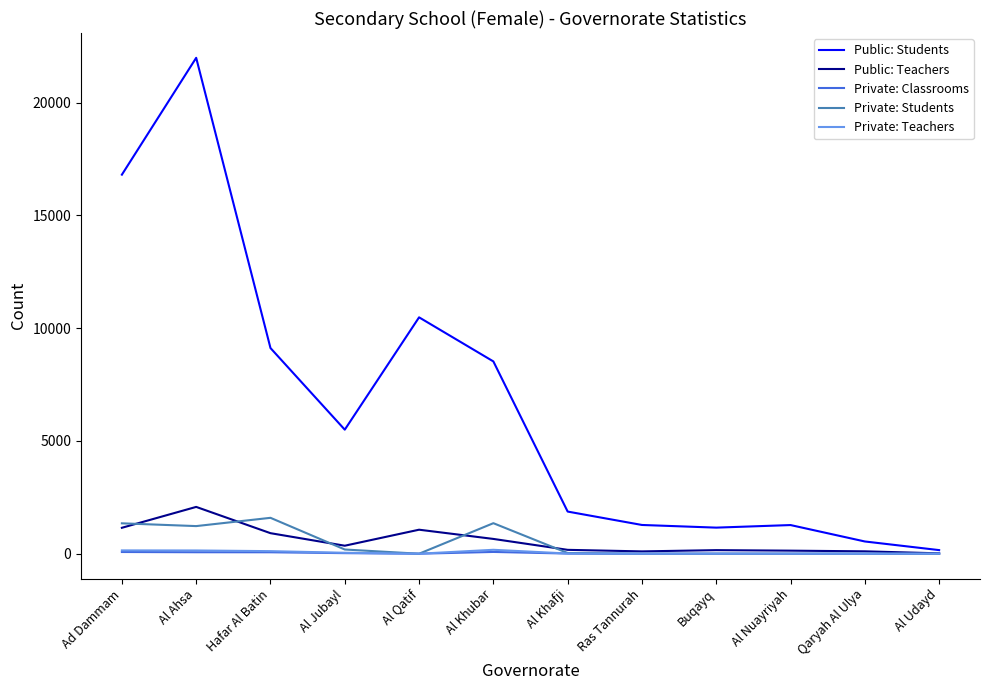

Which category has the highest value across all series?

Al Ahsa